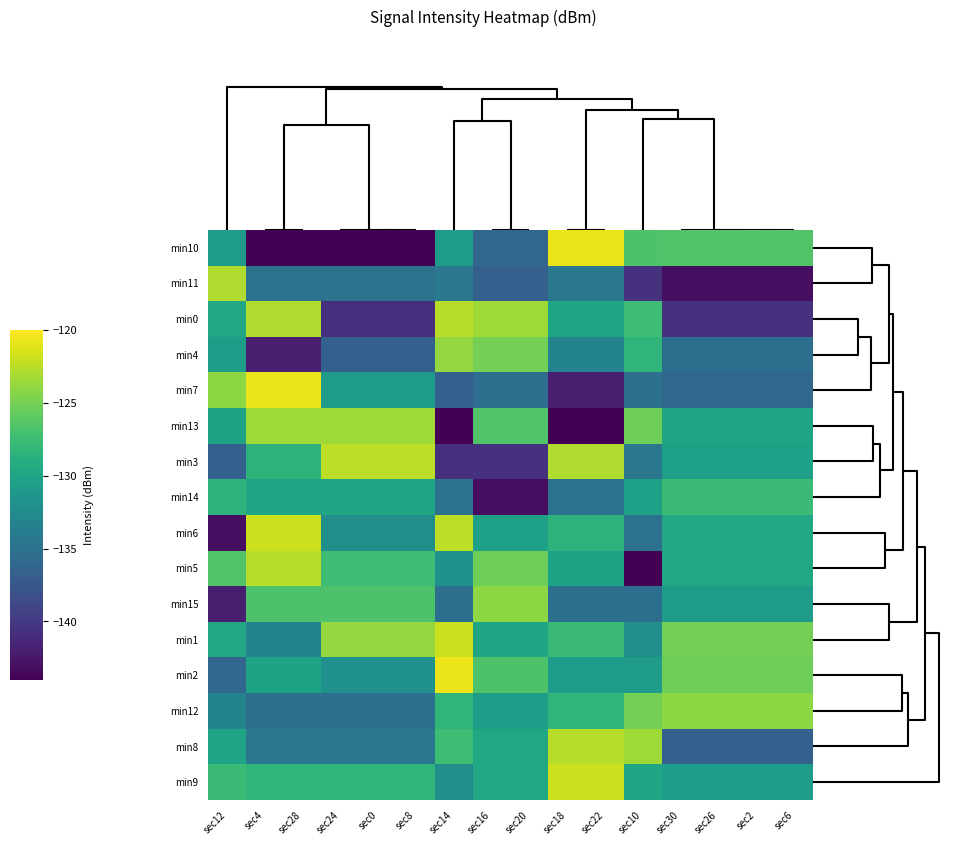

Reading left to right, what are all the values shown in this chart?

min10: sec12=-130.7	sec4=-144.0	sec28=-144.0	sec24=-144.0	sec0=-144.0	sec8=-144.0	sec14=-130.8	sec16=-136.1	sec20=-136.1	sec18=-120.7	sec22=-120.7	sec10=-126.7	sec30=-126.5	sec26=-126.5	sec2=-126.5	sec6=-126.5
min11: sec12=-122.9	sec4=-135.0	sec28=-135.0	sec24=-135.0	sec0=-135.0	sec8=-135.0	sec14=-134.4	sec16=-136.7	sec20=-136.7	sec18=-134.4	sec22=-134.4	sec10=-140.6	sec30=-143.1	sec26=-143.1	sec2=-143.1	sec6=-143.1
min0: sec12=-129.6	sec4=-122.9	sec28=-122.9	sec24=-140.7	sec0=-140.7	sec8=-140.7	sec14=-122.6	sec16=-123.4	sec20=-123.4	sec18=-130.0	sec22=-130.0	sec10=-127.5	sec30=-140.6	sec26=-140.6	sec2=-140.6	sec6=-140.6
min4: sec12=-130.5	sec4=-142.0	sec28=-142.0	sec24=-136.7	sec0=-136.7	sec8=-136.7	sec14=-123.8	sec16=-125.0	sec20=-125.0	sec18=-133.2	sec22=-133.2	sec10=-128.3	sec30=-135.3	sec26=-135.3	sec2=-135.3	sec6=-135.3
min7: sec12=-124.1	sec4=-120.7	sec28=-120.7	sec24=-130.8	sec0=-130.8	sec8=-130.8	sec14=-136.7	sec16=-135.3	sec20=-135.3	sec18=-142.0	sec22=-142.0	sec10=-135.2	sec30=-136.1	sec26=-136.1	sec2=-136.1	sec6=-136.1
min13: sec12=-130.1	sec4=-123.4	sec28=-123.4	sec24=-123.4	sec0=-123.4	sec8=-123.4	sec14=-144.0	sec16=-126.5	sec20=-126.5	sec18=-144.0	sec22=-144.0	sec10=-125.3	sec30=-130.0	sec26=-130.0	sec2=-130.0	sec6=-130.0
min3: sec12=-136.7	sec4=-128.4	sec28=-128.4	sec24=-122.4	sec0=-122.4	sec8=-122.4	sec14=-140.7	sec16=-140.6	sec20=-140.6	sec18=-122.9	sec22=-122.9	sec10=-134.4	sec30=-130.3	sec26=-130.3	sec2=-130.3	sec6=-130.3
min14: sec12=-128.4	sec4=-129.8	sec28=-129.8	sec24=-129.8	sec0=-129.8	sec8=-129.8	sec14=-135.0	sec16=-143.1	sec20=-143.1	sec18=-135.0	sec22=-135.0	sec10=-130.3	sec30=-127.7	sec26=-127.7	sec2=-127.7	sec6=-127.7
min6: sec12=-143.1	sec4=-121.9	sec28=-121.9	sec24=-132.1	sec0=-132.1	sec8=-132.1	sec14=-122.4	sec16=-130.3	sec20=-130.3	sec18=-128.4	sec22=-128.4	sec10=-135.0	sec30=-129.6	sec26=-129.6	sec2=-129.6	sec6=-129.6
min5: sec12=-126.5	sec4=-122.6	sec28=-122.6	sec24=-127.5	sec0=-127.5	sec8=-127.5	sec14=-131.9	sec16=-125.3	sec20=-125.3	sec18=-130.1	sec22=-130.1	sec10=-144.0	sec30=-129.6	sec26=-129.6	sec2=-129.6	sec6=-129.6
min15: sec12=-142.0	sec4=-126.7	sec28=-126.7	sec24=-126.7	sec0=-126.7	sec8=-126.7	sec14=-135.2	sec16=-124.1	sec20=-124.1	sec18=-135.2	sec22=-135.2	sec10=-135.3	sec30=-130.7	sec26=-130.7	sec2=-130.7	sec6=-130.7
min1: sec12=-129.6	sec4=-133.2	sec28=-133.2	sec24=-123.8	sec0=-123.8	sec8=-123.8	sec14=-121.9	sec16=-129.8	sec20=-129.8	sec18=-127.7	sec22=-127.7	sec10=-132.1	sec30=-125.0	sec26=-125.0	sec2=-125.0	sec6=-125.0
min2: sec12=-136.1	sec4=-130.1	sec28=-130.1	sec24=-131.9	sec0=-131.9	sec8=-131.9	sec14=-120.7	sec16=-126.7	sec20=-126.7	sec18=-130.7	sec22=-130.7	sec10=-130.8	sec30=-125.3	sec26=-125.3	sec2=-125.3	sec6=-125.3
min12: sec12=-133.2	sec4=-135.2	sec28=-135.2	sec24=-135.2	sec0=-135.2	sec8=-135.2	sec14=-128.3	sec16=-130.5	sec20=-130.5	sec18=-128.3	sec22=-128.3	sec10=-125.0	sec30=-124.1	sec26=-124.1	sec2=-124.1	sec6=-124.1
min8: sec12=-130.0	sec4=-134.4	sec28=-134.4	sec24=-134.4	sec0=-134.4	sec8=-134.4	sec14=-127.5	sec16=-129.6	sec20=-129.6	sec18=-122.6	sec22=-122.6	sec10=-123.4	sec30=-136.7	sec26=-136.7	sec2=-136.7	sec6=-136.7
min9: sec12=-127.7	sec4=-128.3	sec28=-128.3	sec24=-128.3	sec0=-128.3	sec8=-128.3	sec14=-132.1	sec16=-129.6	sec20=-129.6	sec18=-121.9	sec22=-121.9	sec10=-129.8	sec30=-130.5	sec26=-130.5	sec2=-130.5	sec6=-130.5